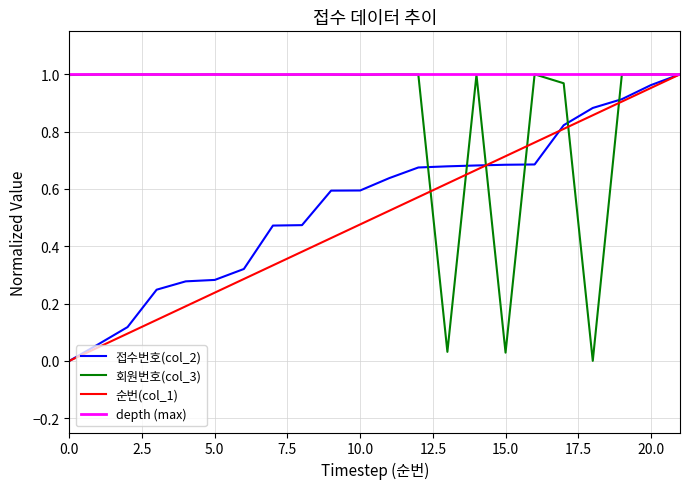

How many positive values does the 회원번호(col_3) series have?

21